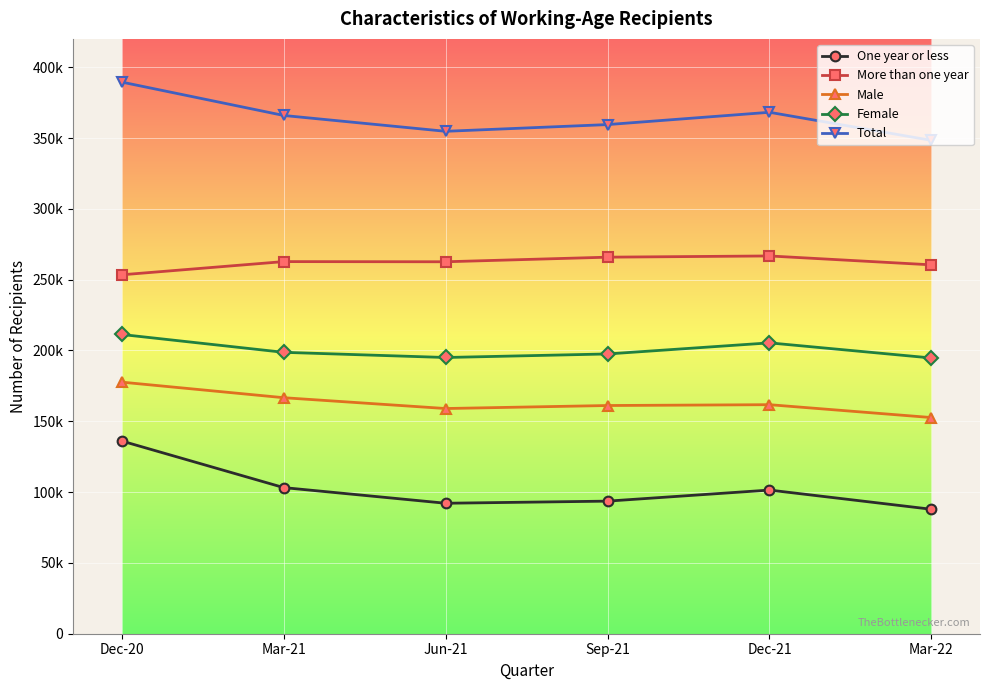

Reading left to right, list all the values displayed in this chart.

One year or less: 136074	103182	92121	93621	101439	87876
More than one year: 253425	262749	262626	265875	266736	260460
Male: 177639	166650	159006	161130	161715	152628
Female: 211287	198690	195036	197538	205371	194685
Total: 389499	365934	354744	359493	368172	348339